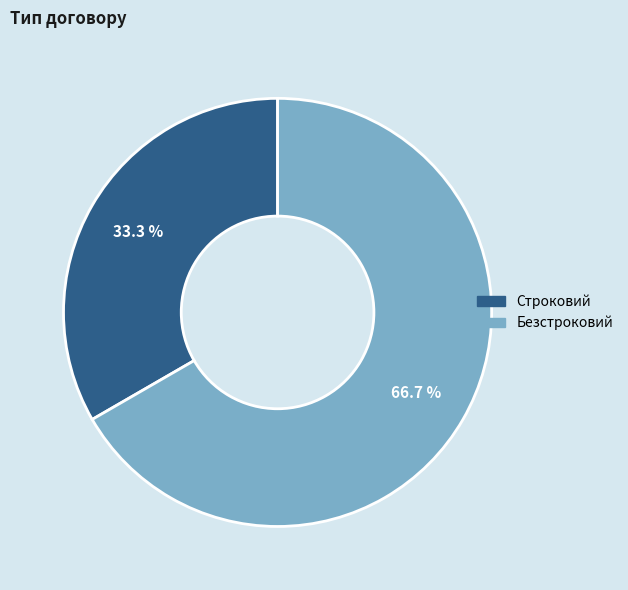

Which slice is the largest?

Безстроковий